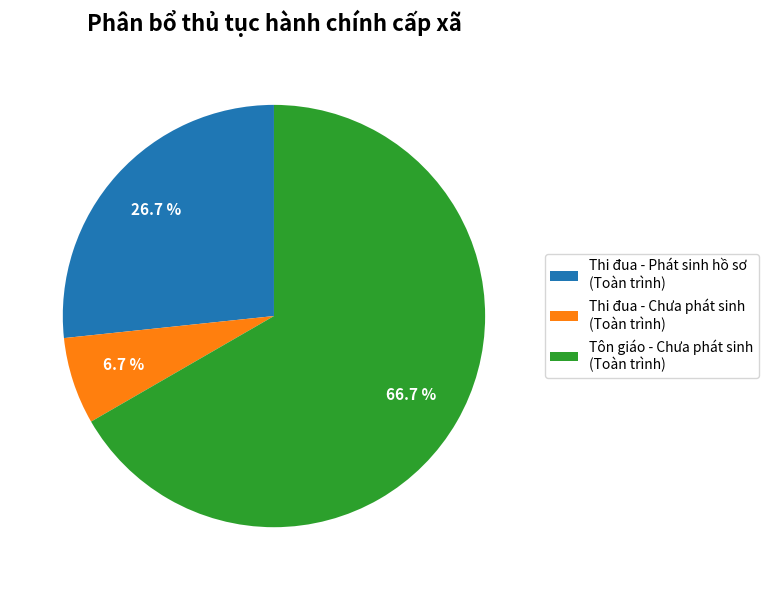

How many segments does this pie chart have?

3